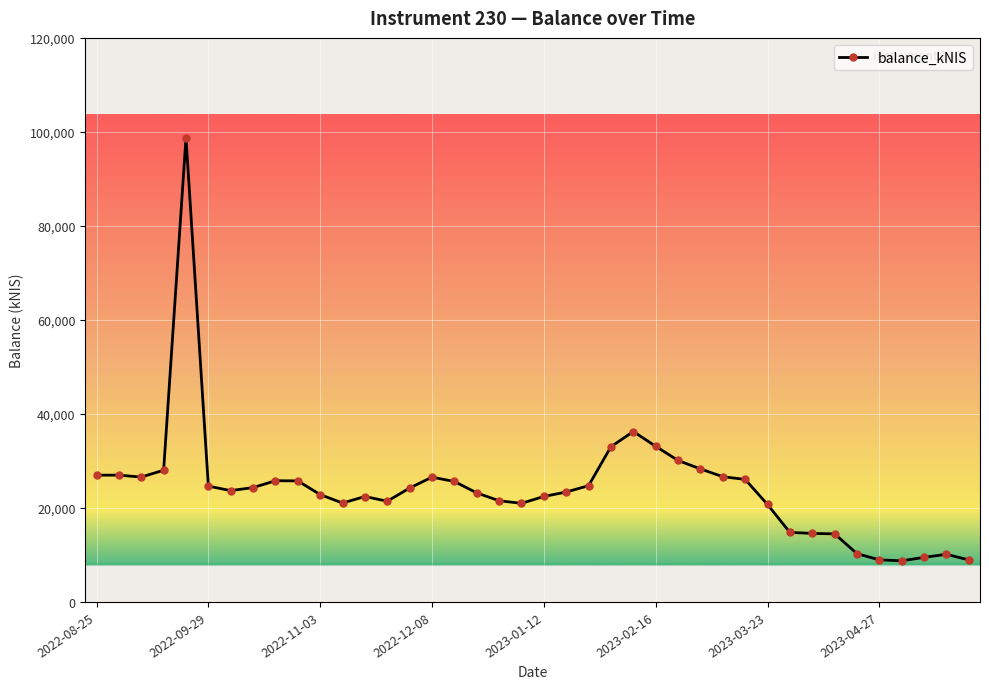

What is the maximum value shown in the chart?

98759.1